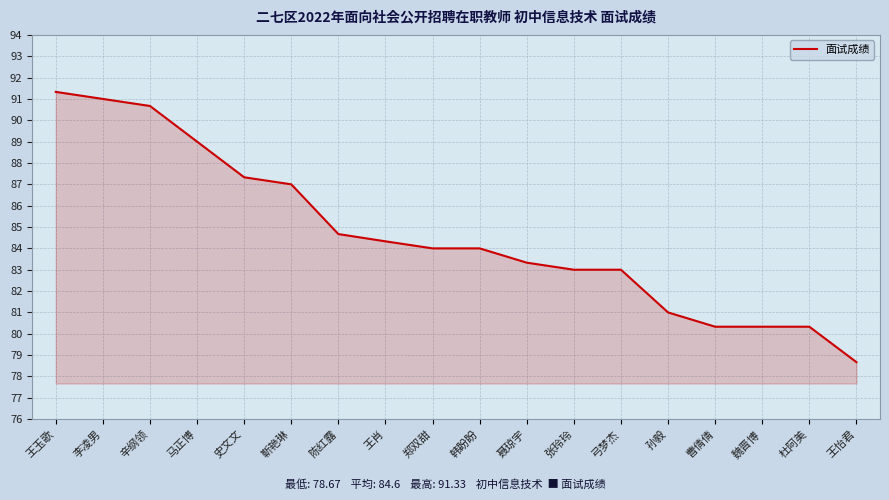

What is the change in value from 孙毅 to 魏晋博?

-0.7